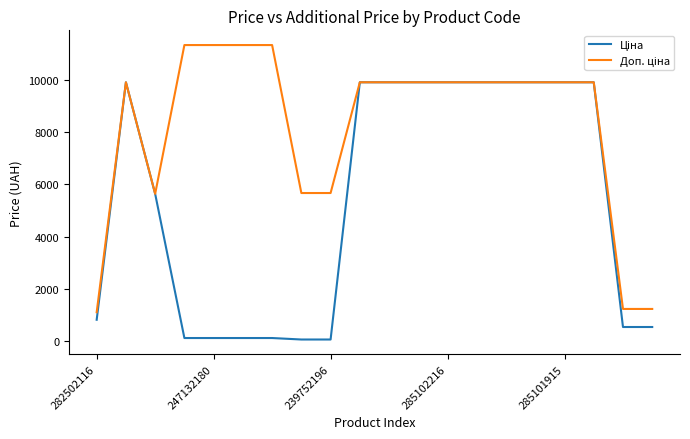

What is the maximum value shown in the chart?

11334.0